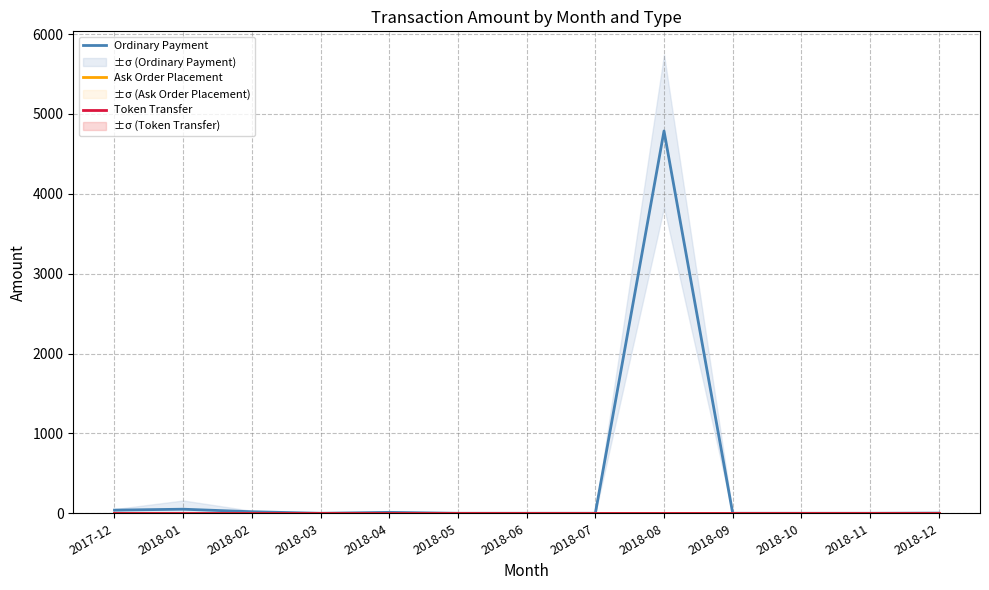

The value of Ordinary Payment at 2018-07 is -1511.1. True or false?

False